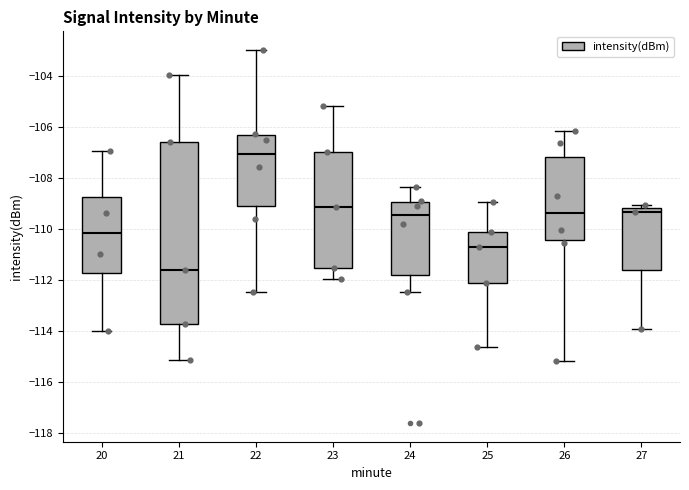

Comparing the boxes themselves (not the whiskers), which one is the tallest?

21